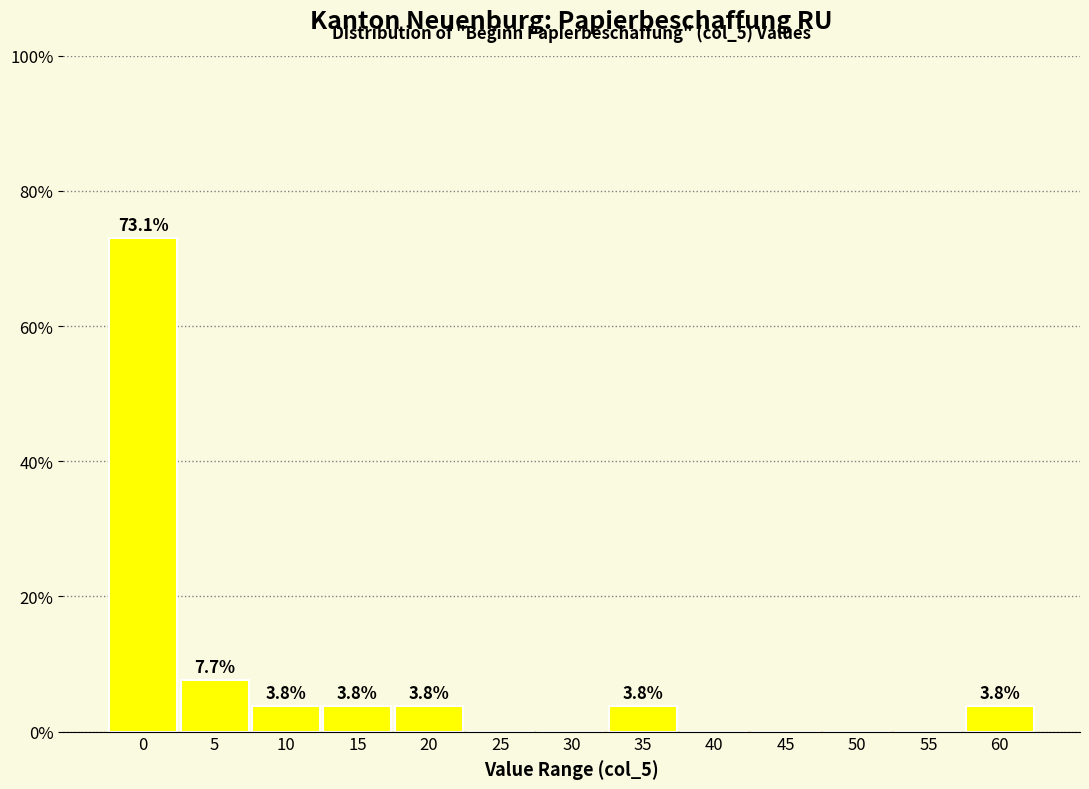

Reading left to right, extract all data points from this chart.

0=73.1	5=7.7	10=3.8	15=3.8	20=3.8	25=0.0	30=0.0	35=3.8	40=0.0	45=0.0	50=0.0	55=0.0	60=3.8